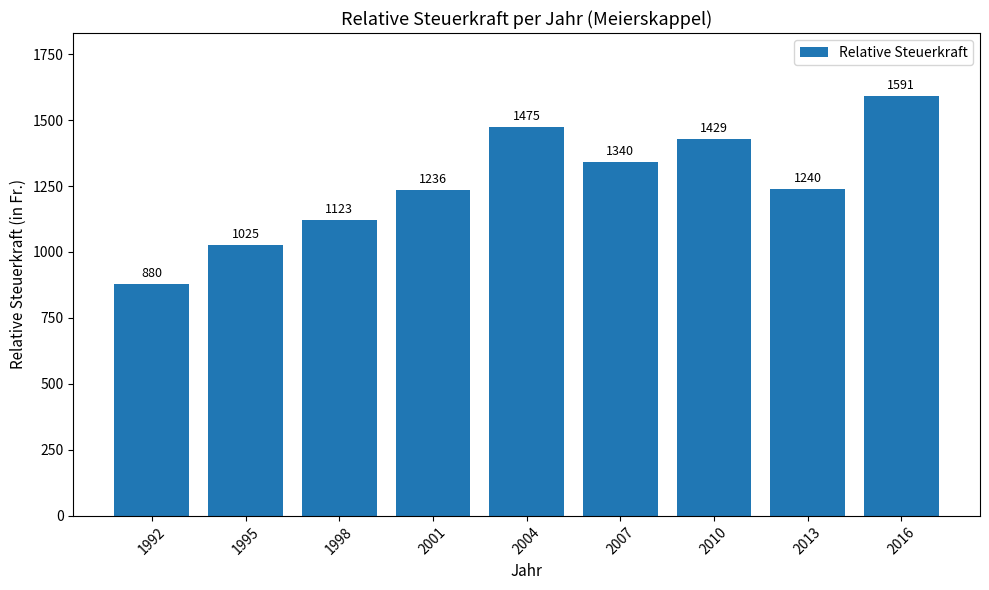

What is the ratio of the value at 1998 to the value at 2013?

0.9